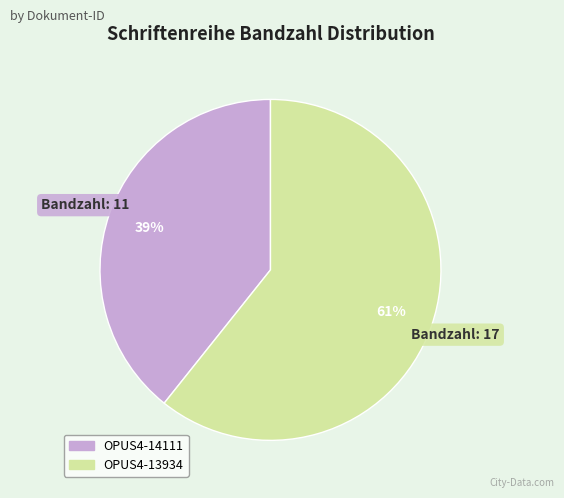

Is the sum of OPUS4-13934 and OPUS4-14111 greater than half?

Yes